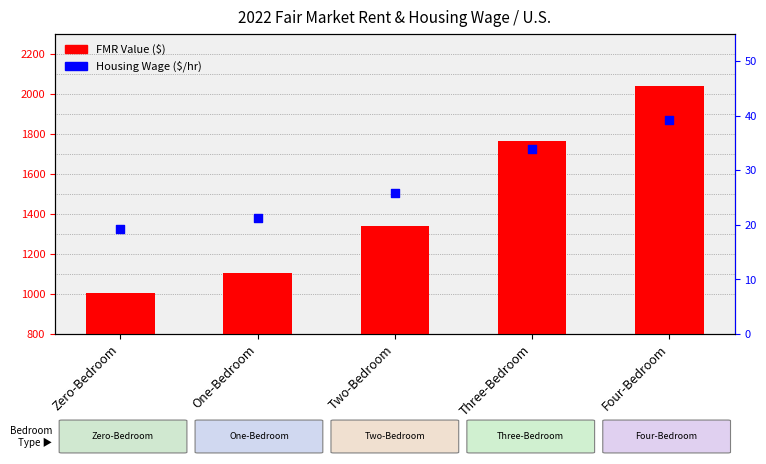

At which category is the sum across all series the highest?

Four-Bedroom